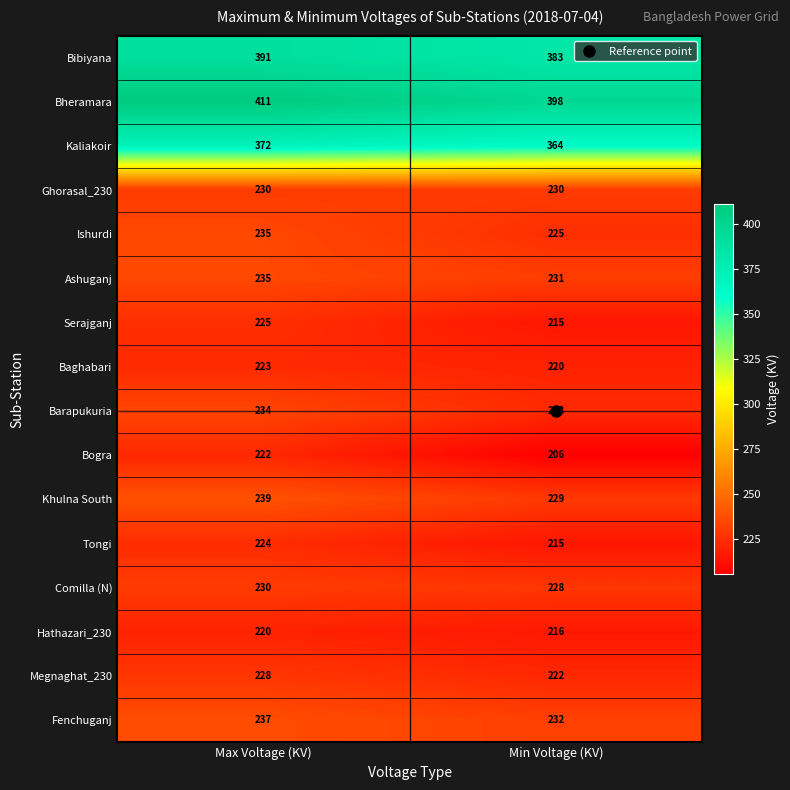

Which series changed the most between Max Voltage (KV) and Min Voltage (KV)?

Bogra